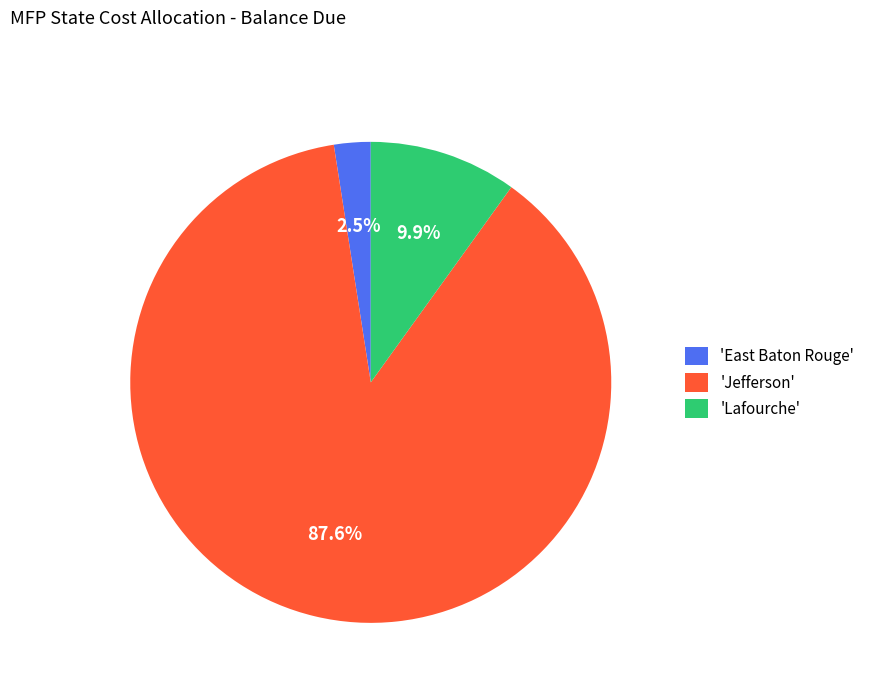

Which slice is the smallest?

'East Baton Rouge'